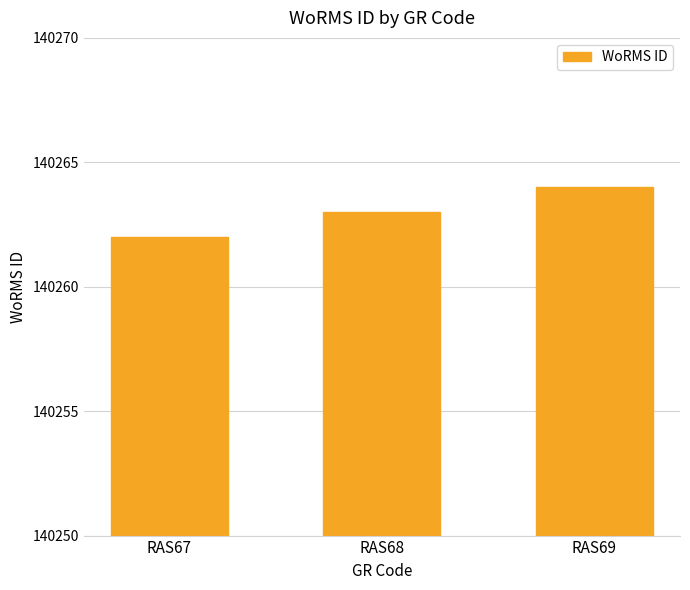

Which label corresponds to the largest value in the chart?

RAS69